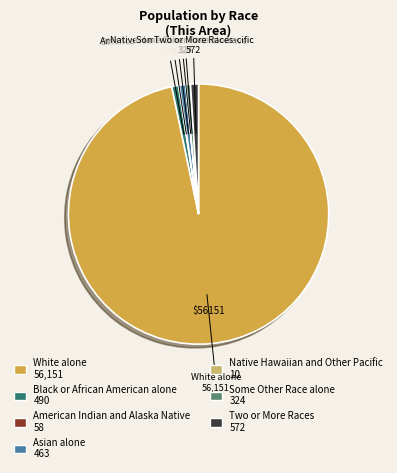

Which category has the biggest portion of the pie?

White alone